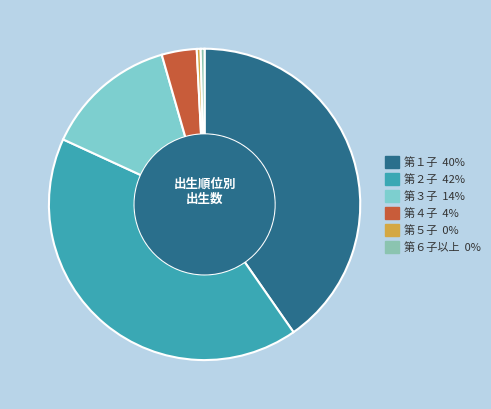

The 第２子 slice represents 56% of the pie. True or false?

False